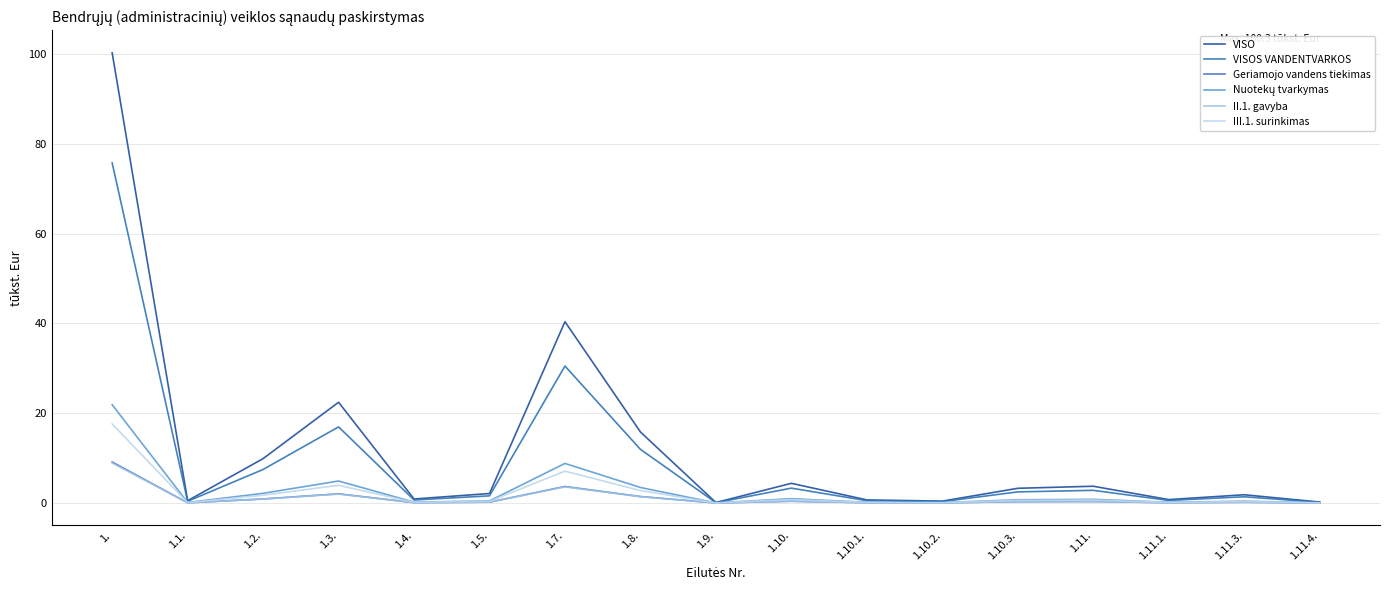

Is this an area chart (filled region under the line)?

No